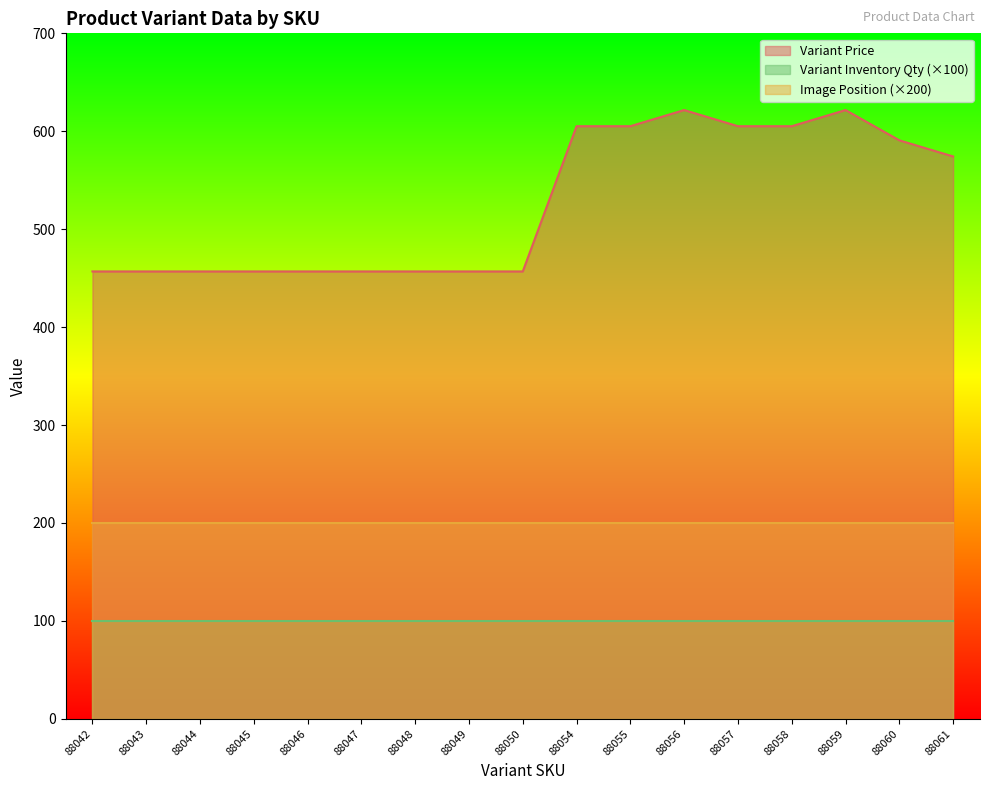

The value of Variant Inventory Qty at 88056 is 1.7. True or false?

False